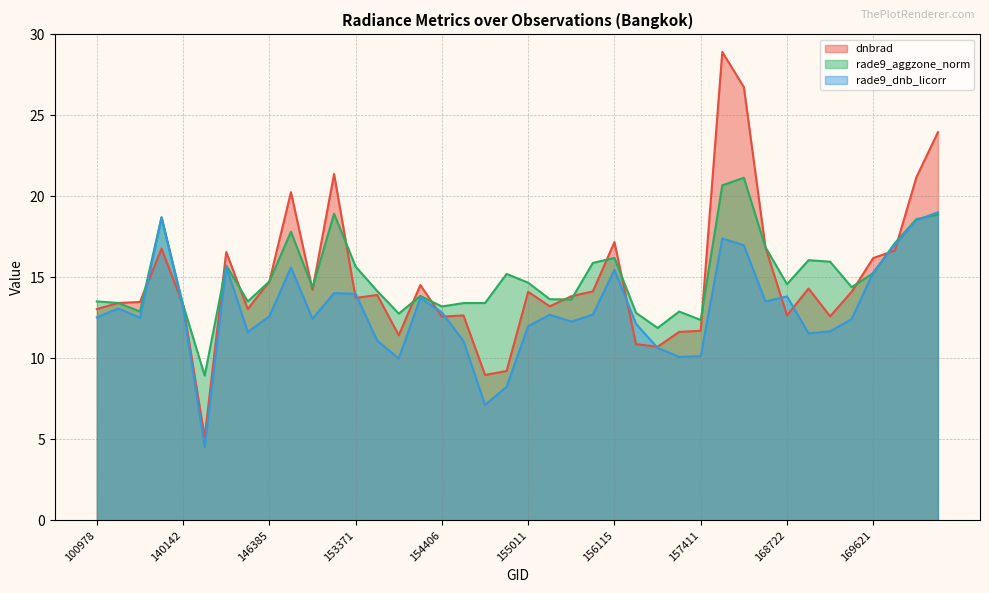

At which category is the sum across all series the highest?

157819